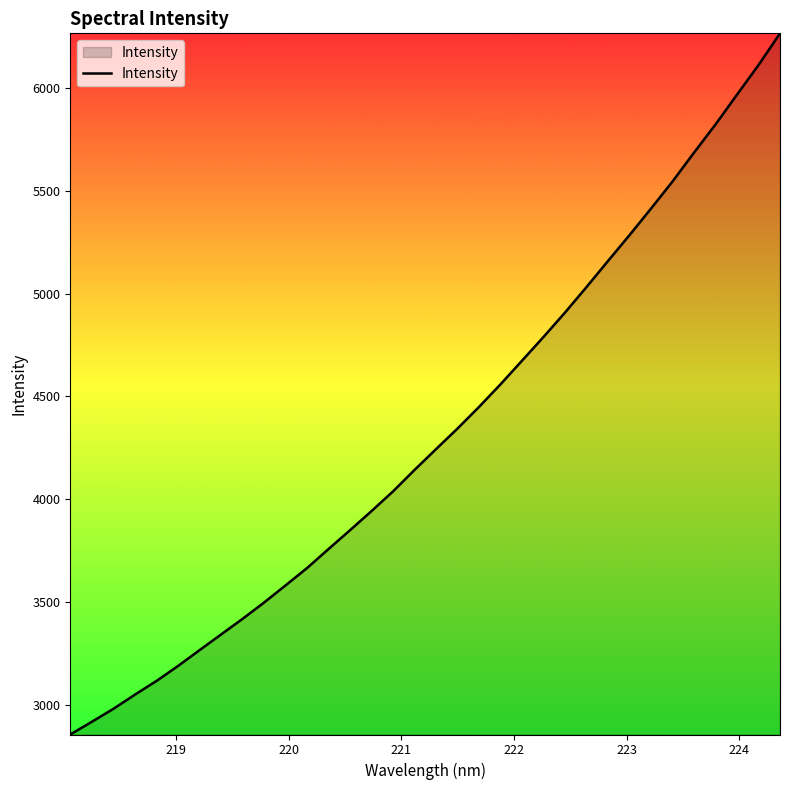

What is the greatest value displayed?

6264.8